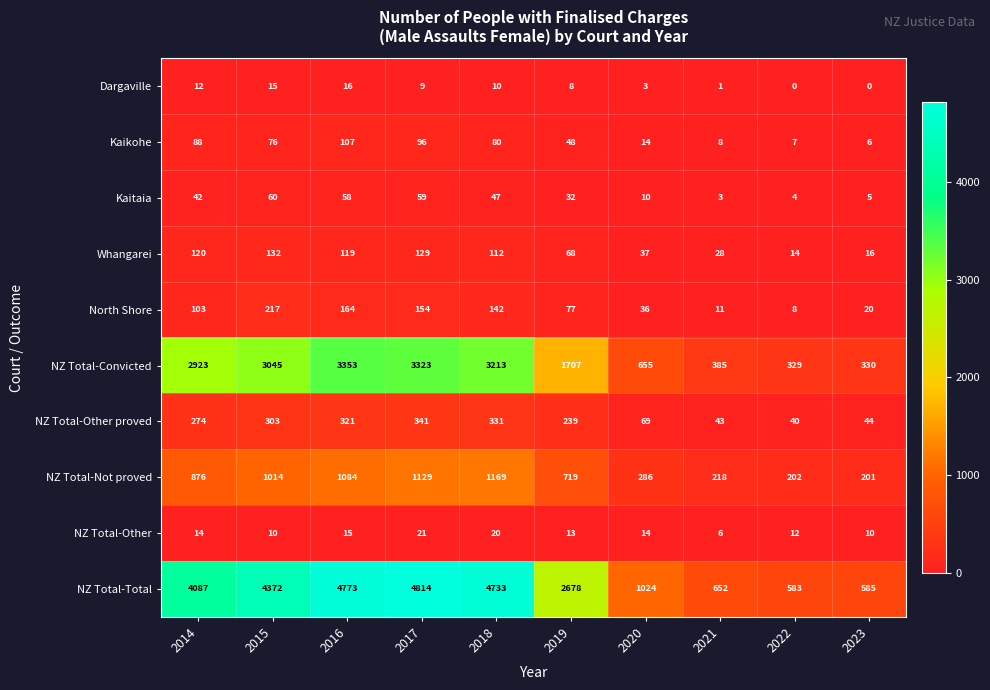

Is it true that NZ Total-Other equals 17 at 2023?

False